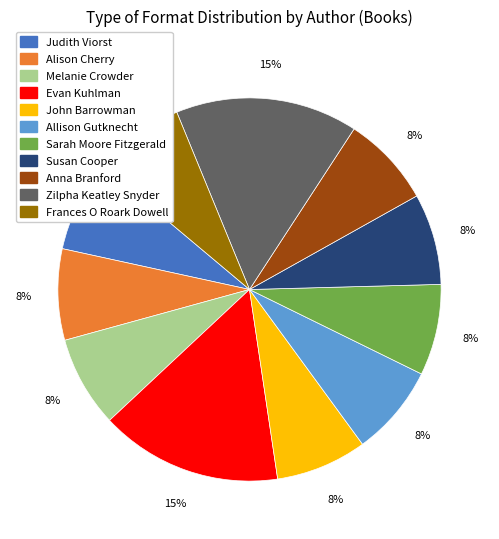

To the nearest percent, what is the average slice percentage?

9%